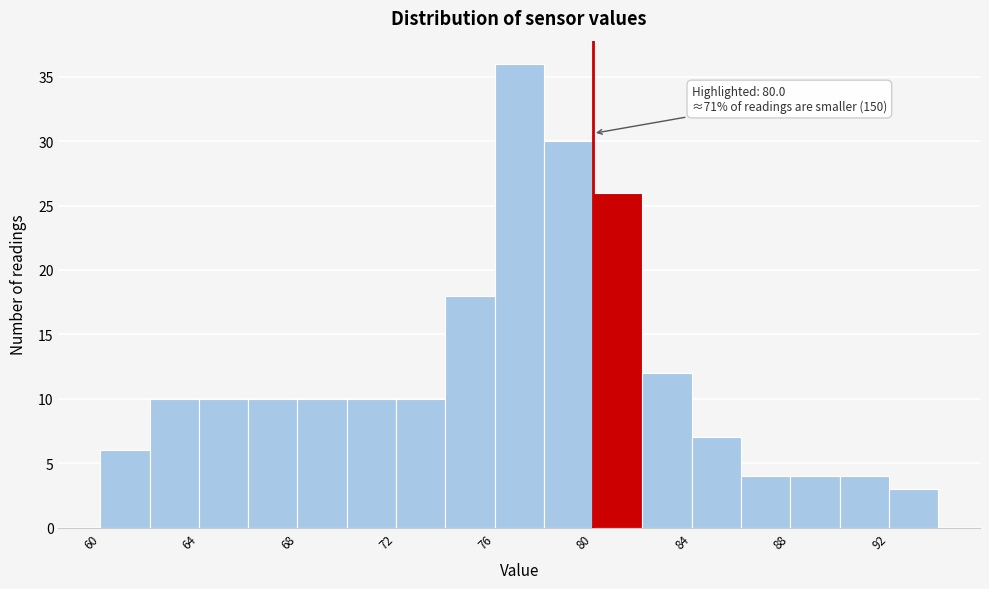

Which range on the x-axis has the tallest bar?

76 to 78